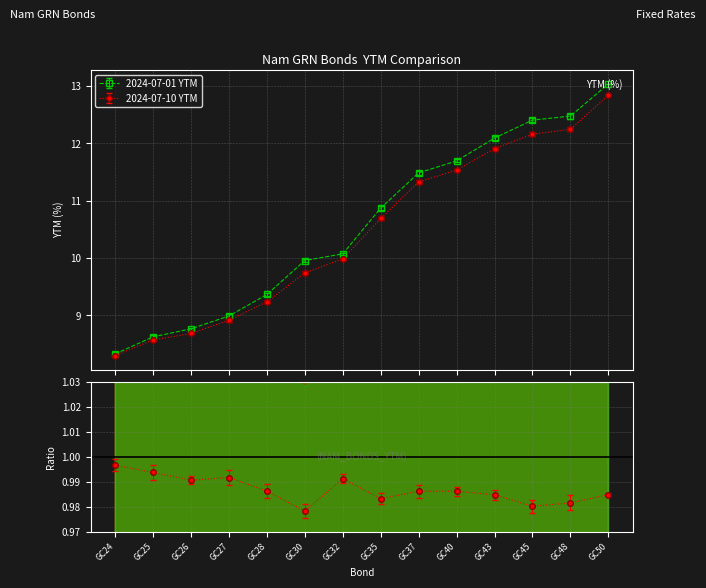

What is the minimum value for GC24 YTM 2024-07-01?

8.3